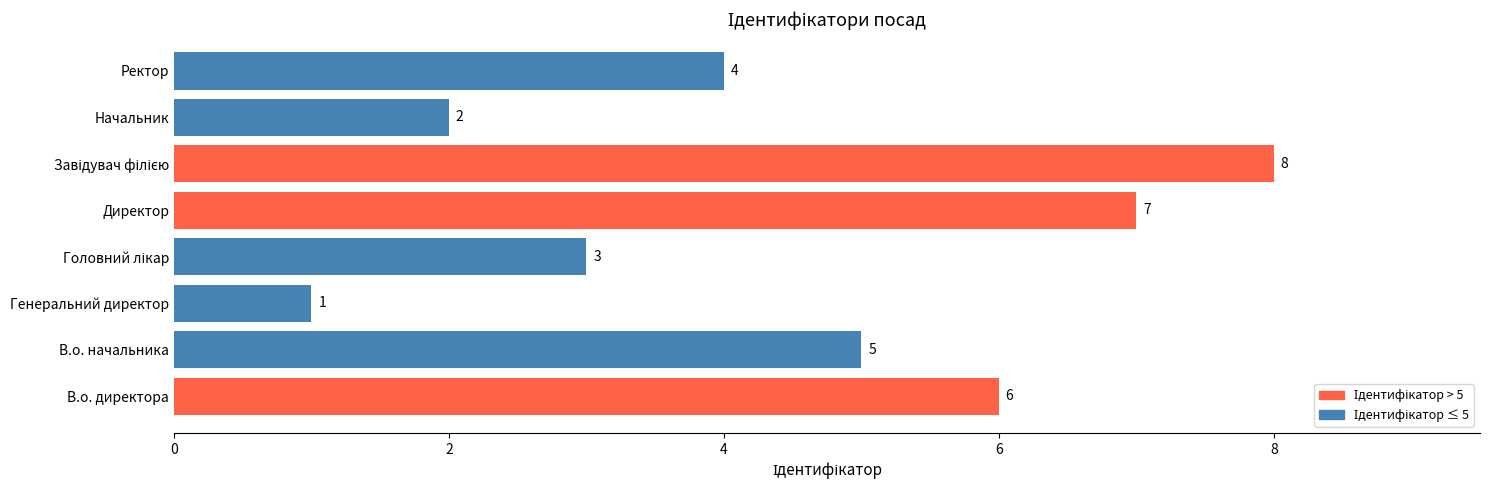

Which label corresponds to the smallest value in the chart?

Генеральний директор